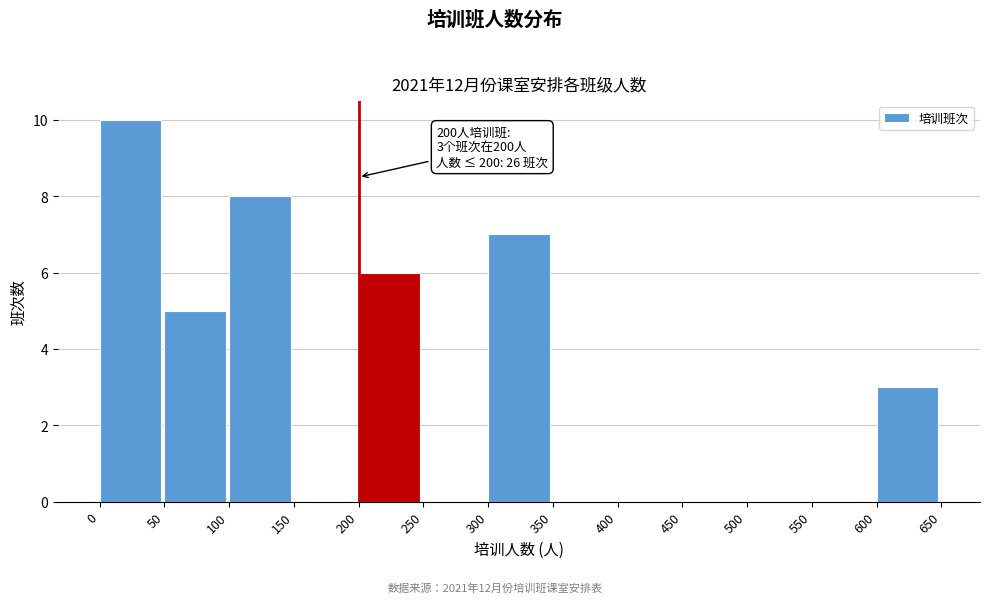

Which range on the x-axis has the tallest bar?

0 to 50